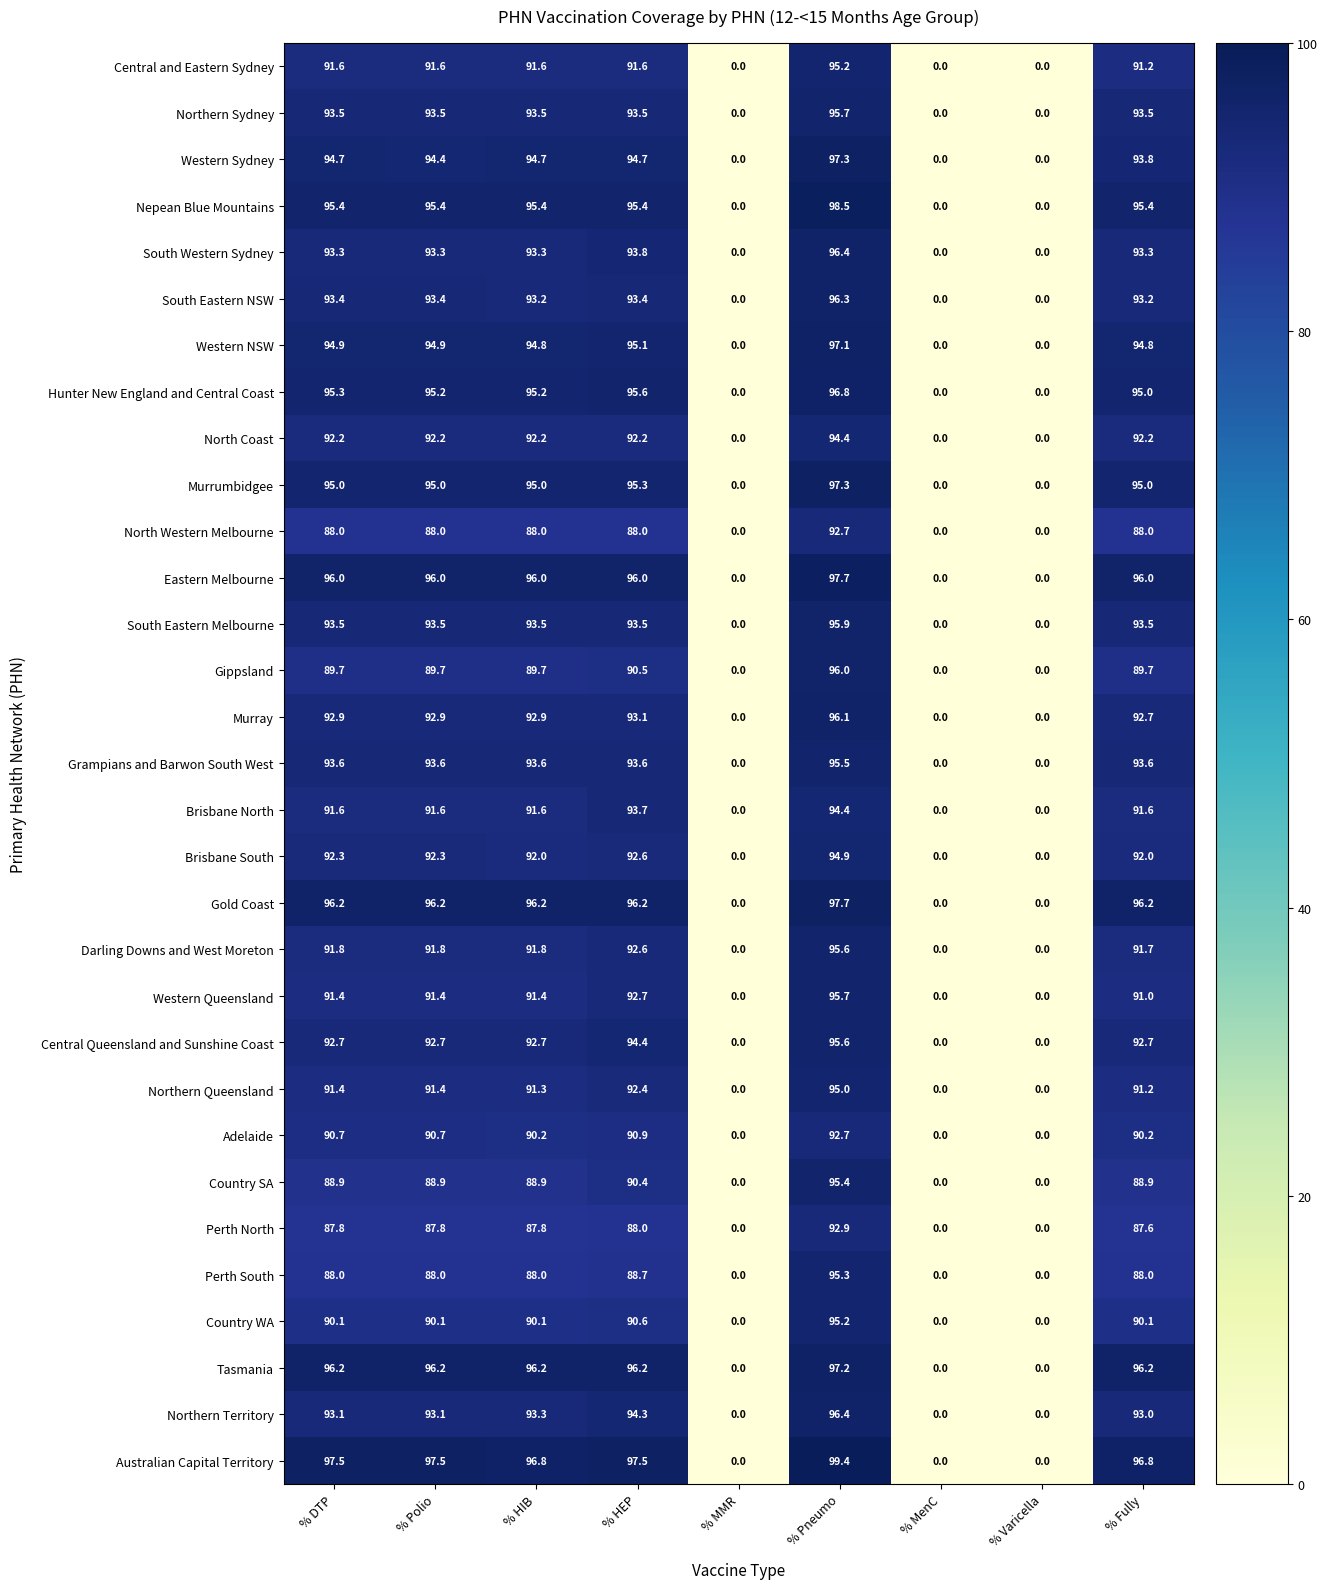

What is the total value across all series at % HEP?

2886.5